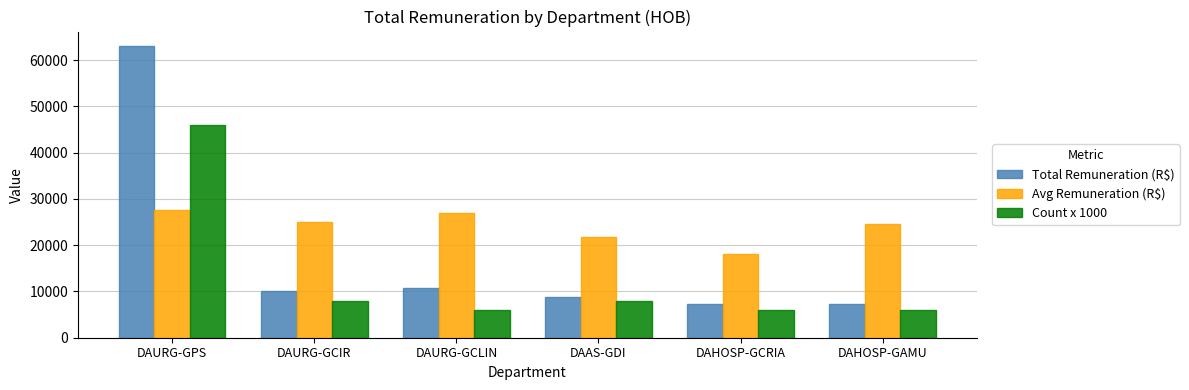

What is the spread (max minus min) of values at DAURG-GCLIN?

21000